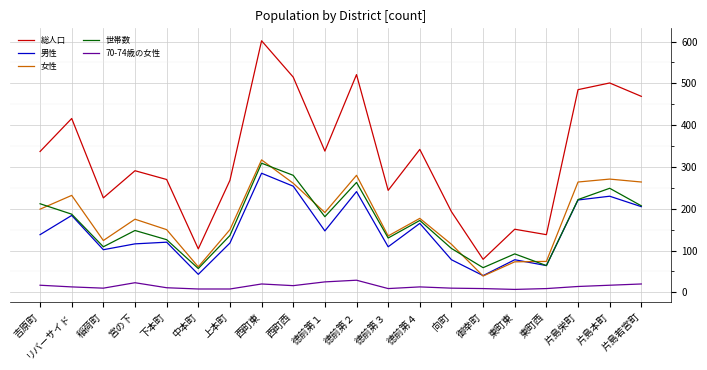

Is the value of 女性 at 徳前第１ greater than the value of 70-74歳の女性 at 稲荷町?

Yes